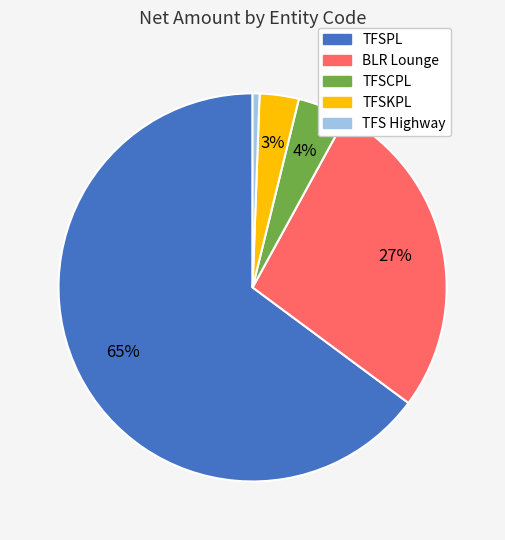

Which category has the biggest portion of the pie?

TFSPL